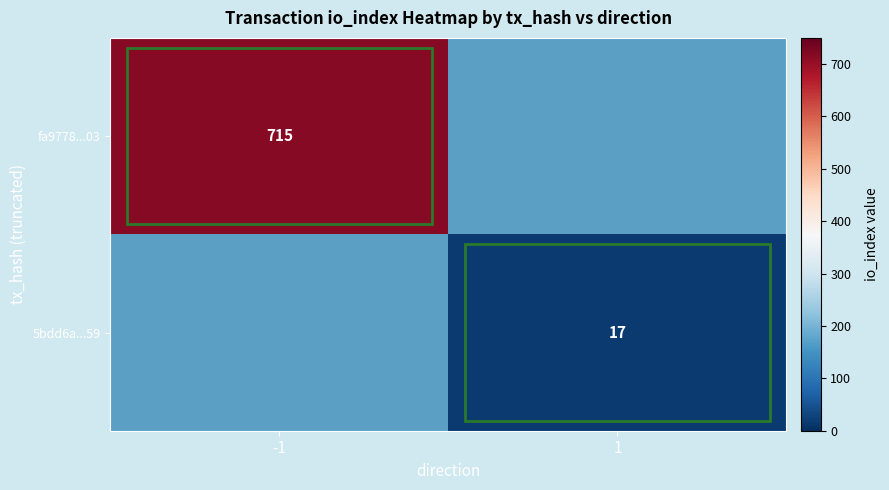

Is the value of 5bdd6a...59 at 1 greater than the value of fa9778...03 at -1?

No